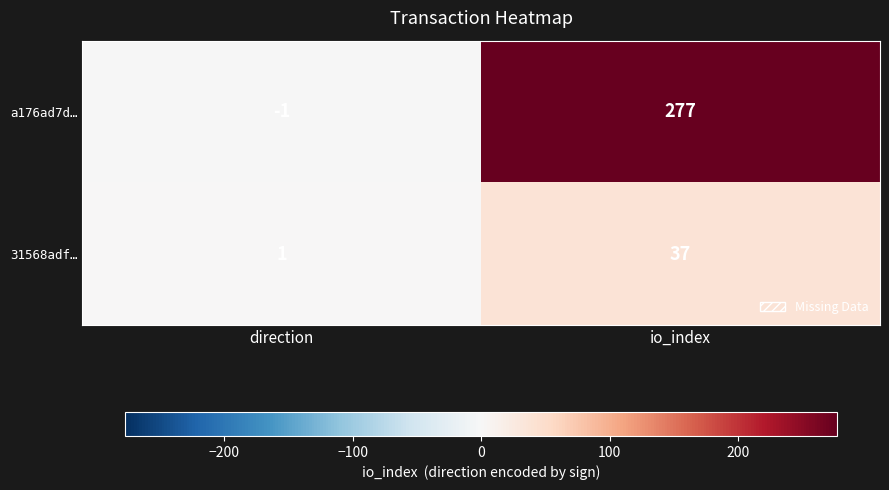

Is it true that a176ad7d… equals -2 at direction?

False